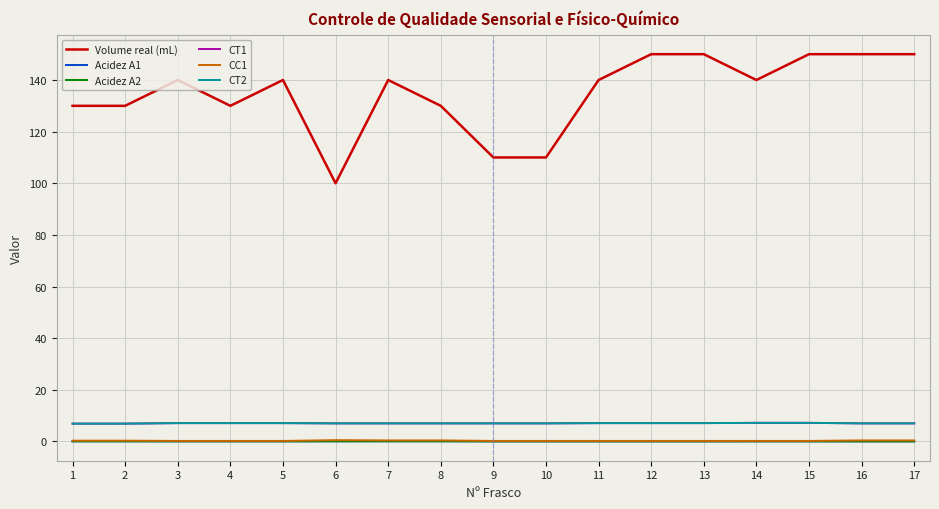

True or false: Acidez A2 and CC1 intersect in this chart.

False